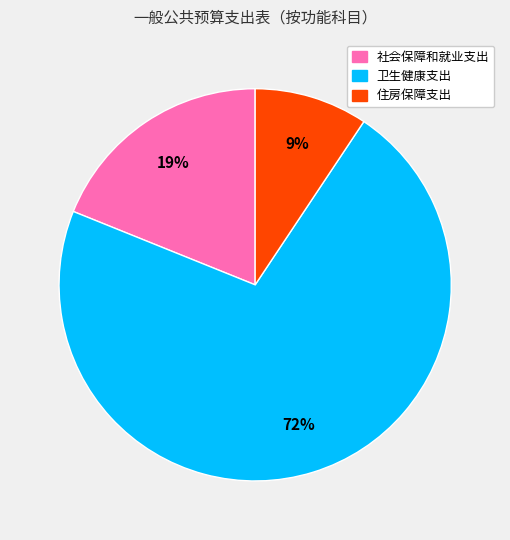

Is the sum of 社会保障和就业支出 and 卫生健康支出 greater than half?

Yes